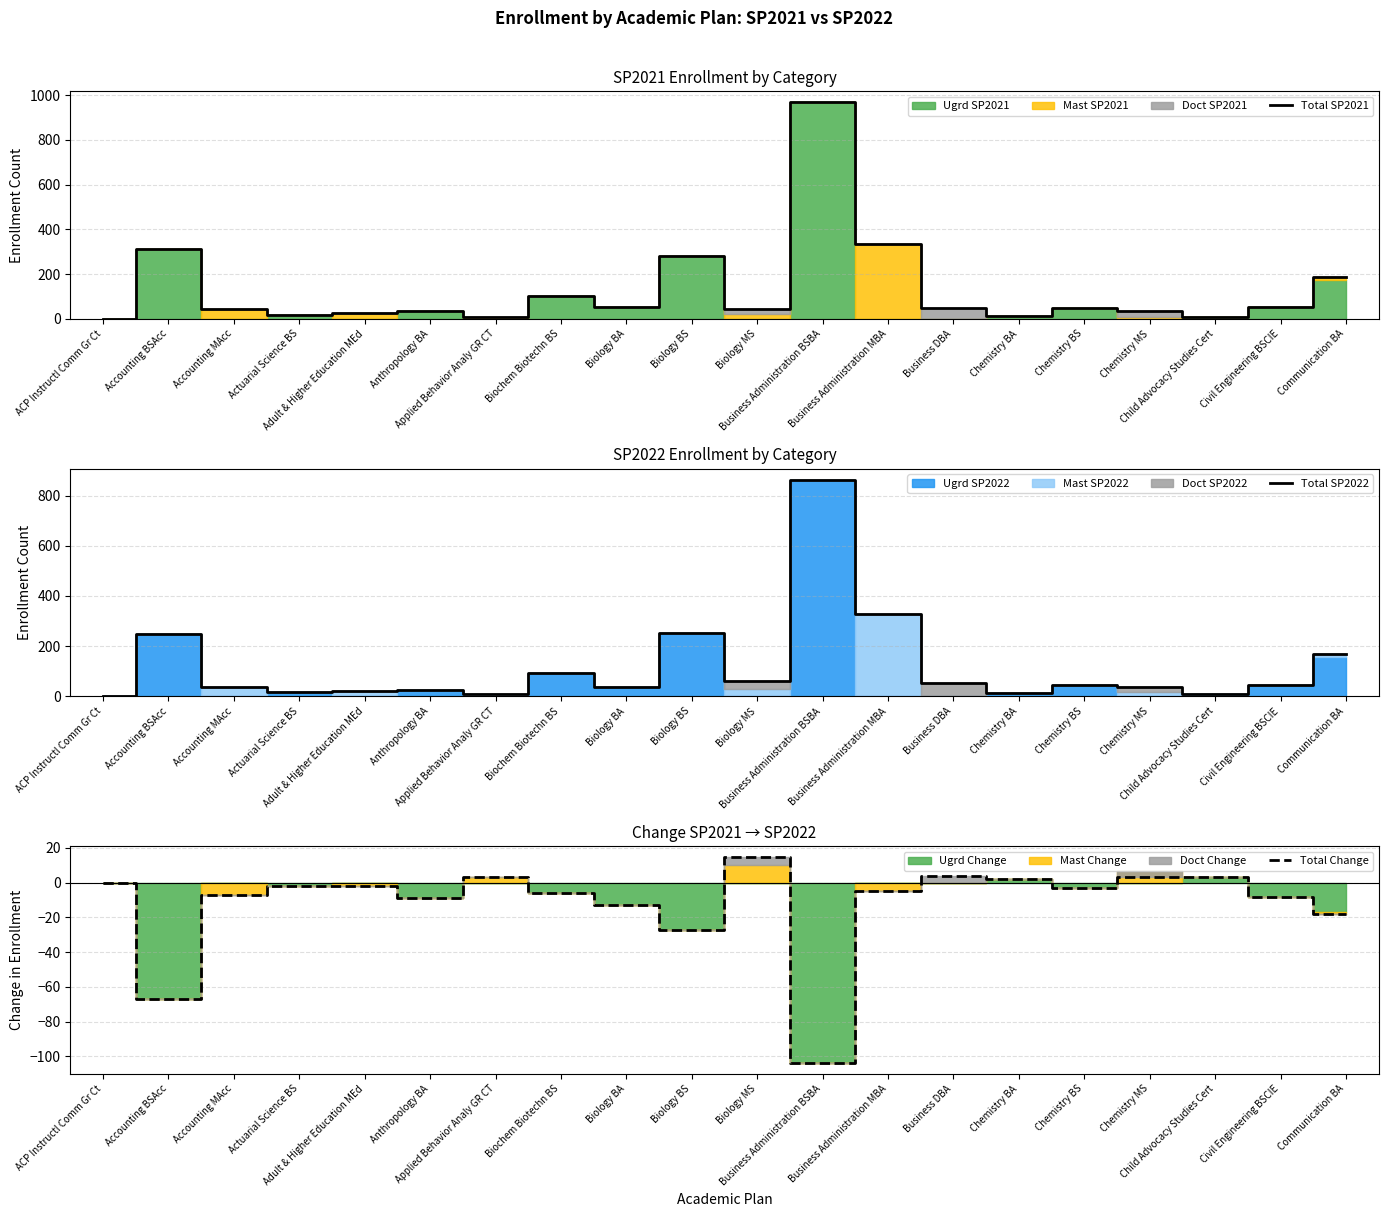

List the labels in order of Total Change value, smallest first.

Business Administration BSBA, Accounting BSAcc, Biology BS, Communication BA, Biology BA, Anthropology BA, Civil Engineering BSCIE, Accounting MAcc, Biochem Biotechn BS, Business Administration MBA, Chemistry BS, Actuarial Science BS, Adult & Higher Education MEd, ACP Instructl Comm Gr Ct, Chemistry BA, Applied Behavior Analy GR CT, Chemistry MS, Child Advocacy Studies Cert, Business DBA, Biology MS